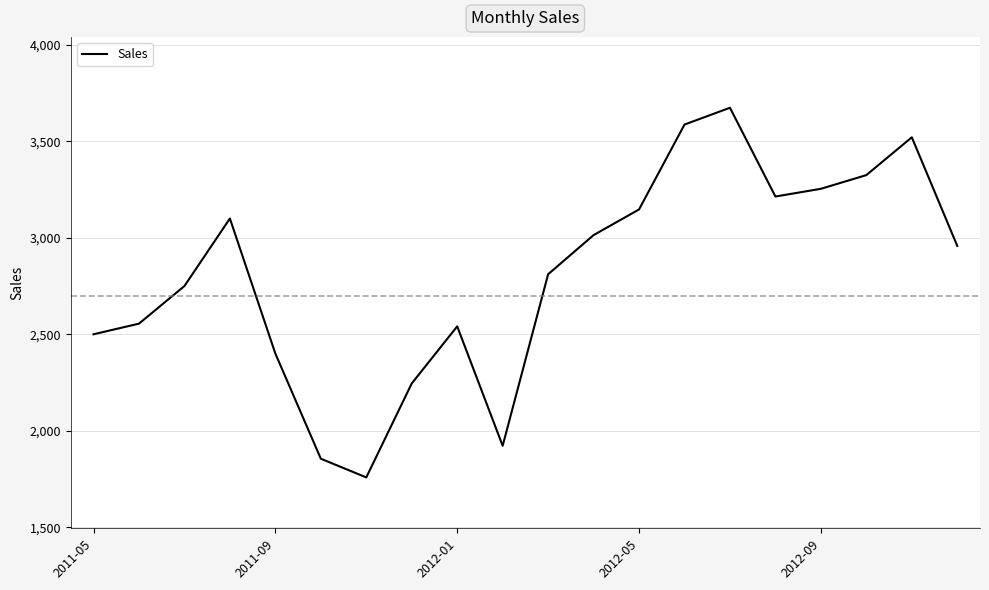

What is the difference between the maximum and minimum values?

1916